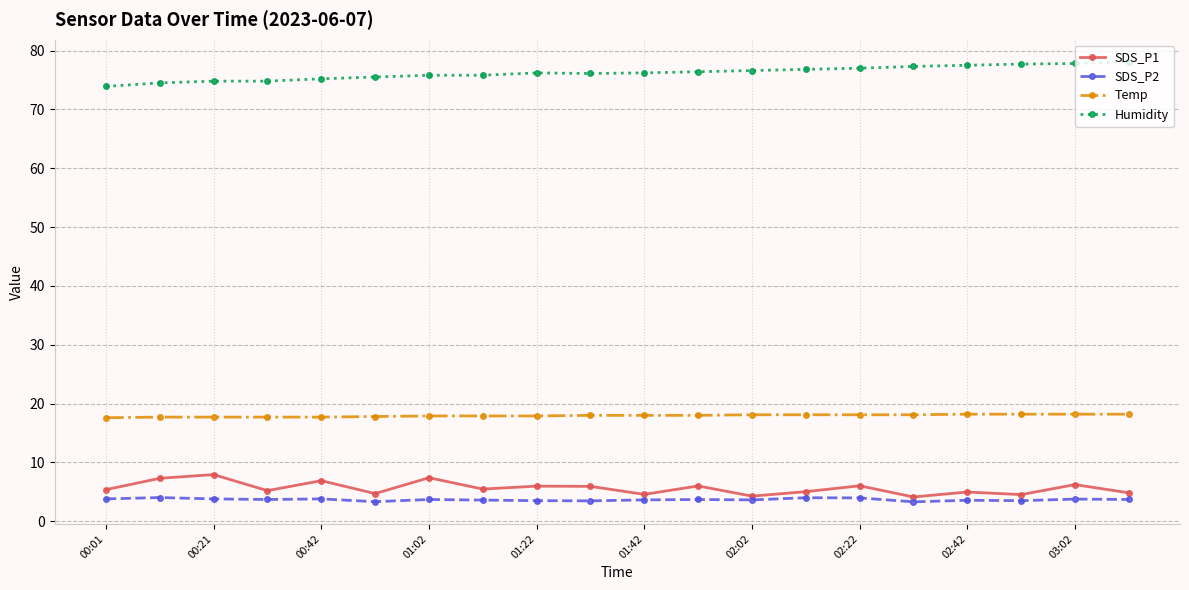

Which series has the largest total across all categories?

Humidity